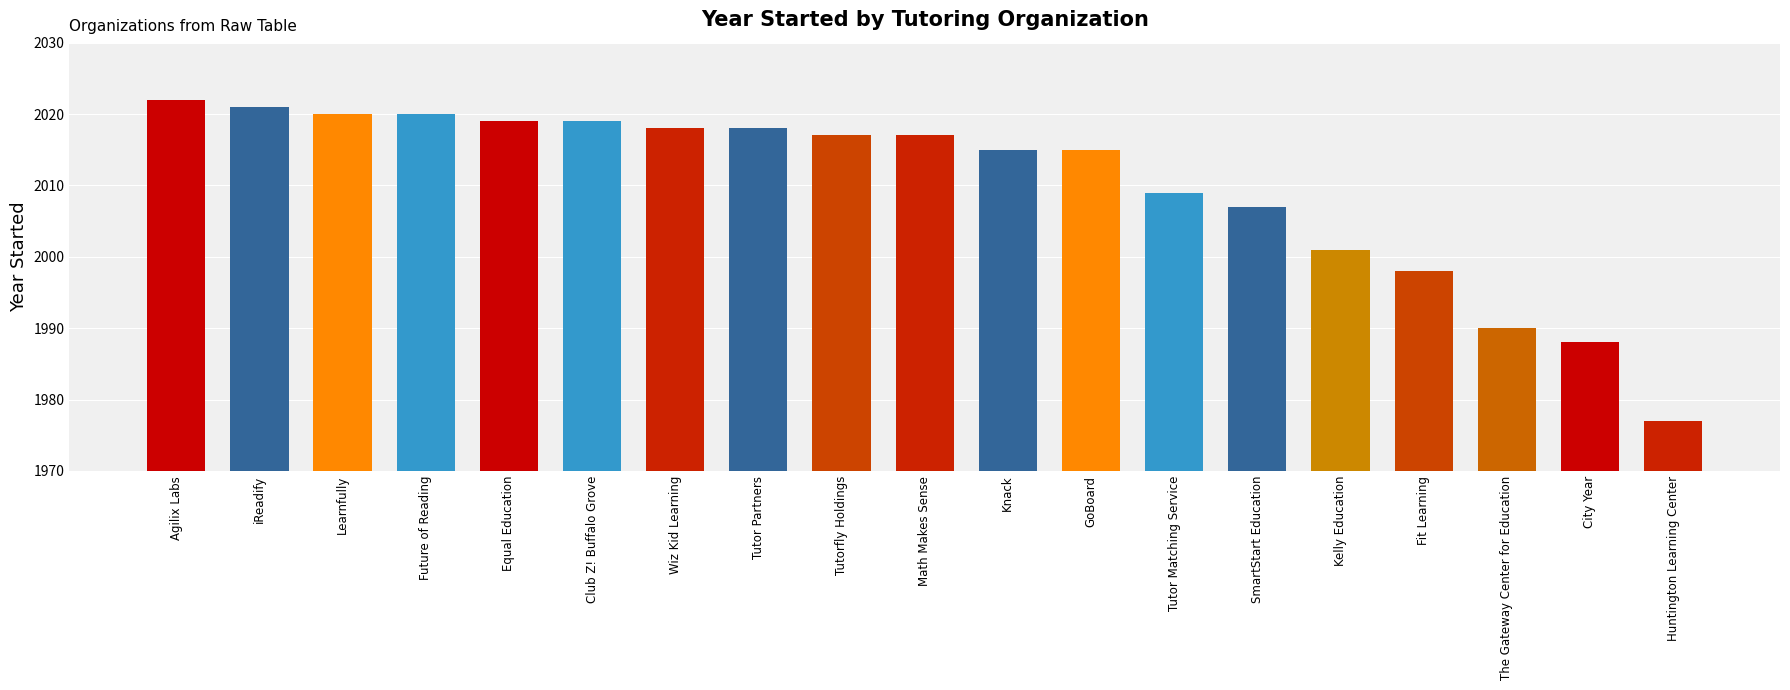

What is the difference between the values at Equal Education and iReadify?

2